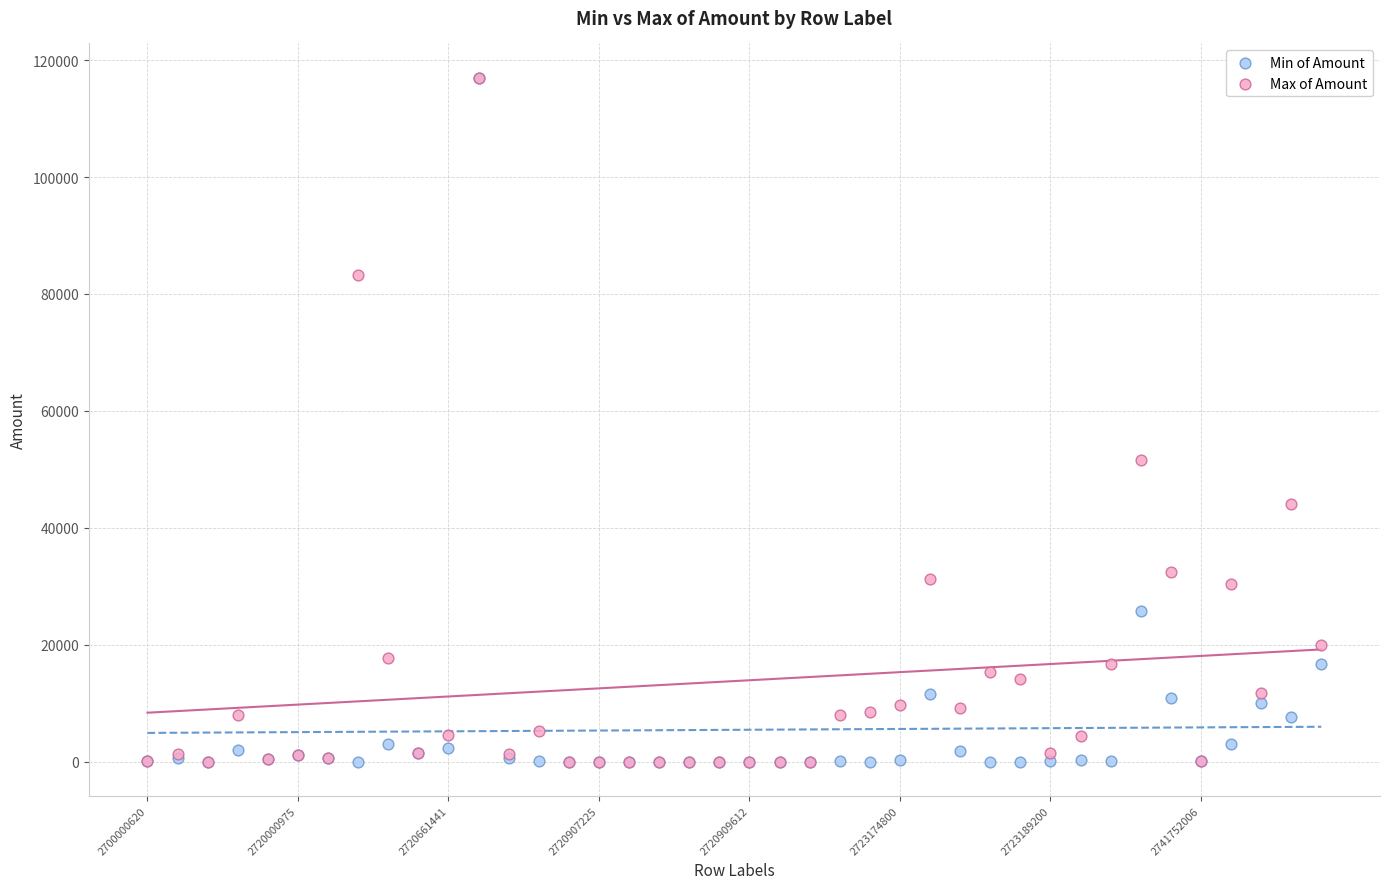

In the Min of Amount series, what Y value is closest to 58500?

25807.5